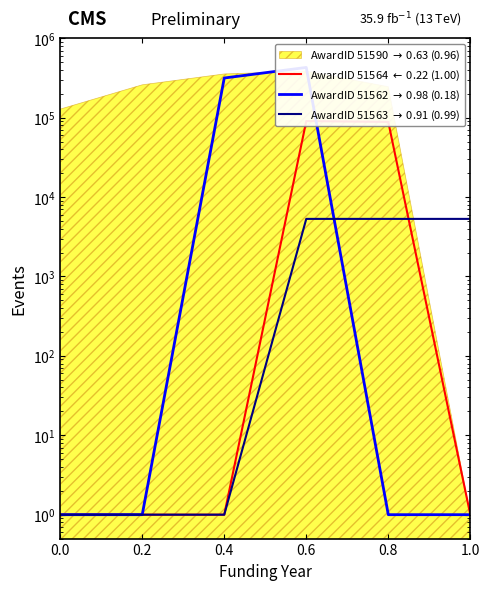

Where is the first local maximum for AwardID 51564 $\leftarrow$ 0.22 (1.00)?

0.6